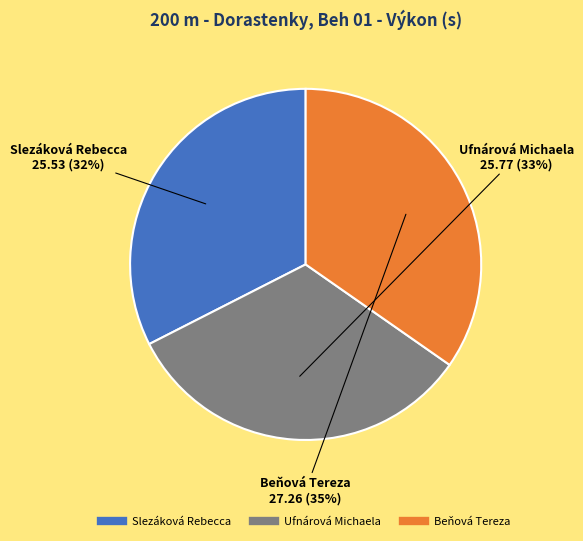

To the nearest percent, what is the combined percentage of Ufnárová Michaela and Slezáková Rebecca?

65%